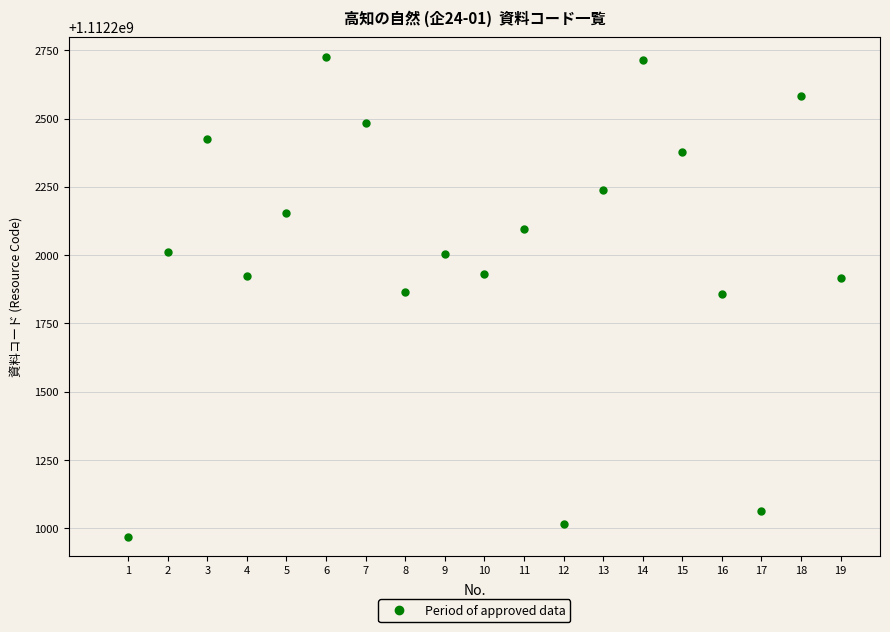

What is the range of Y values (max minus min)?

1757